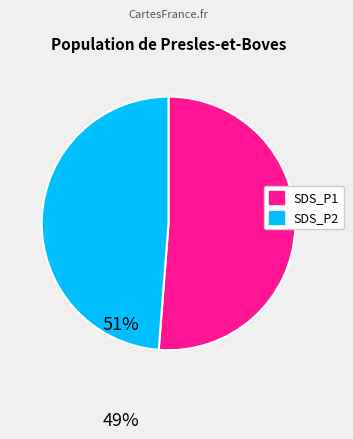

Which category has the biggest portion of the pie?

SDS_P1